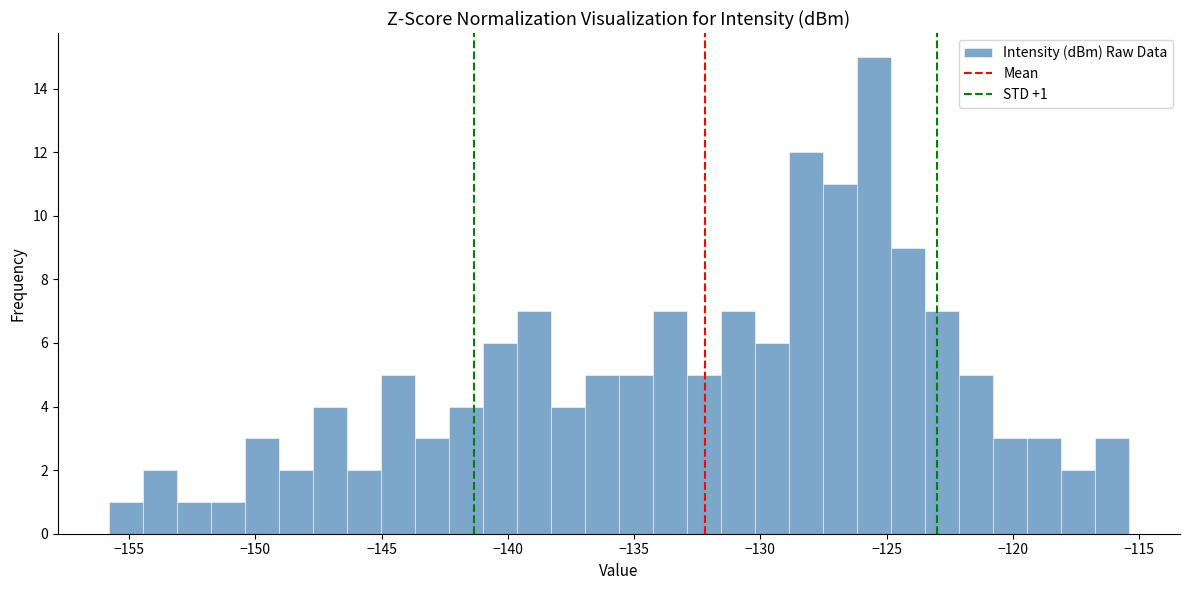

Read against the x-axis, roughly where is the centre of the tallest bar?

-125.5